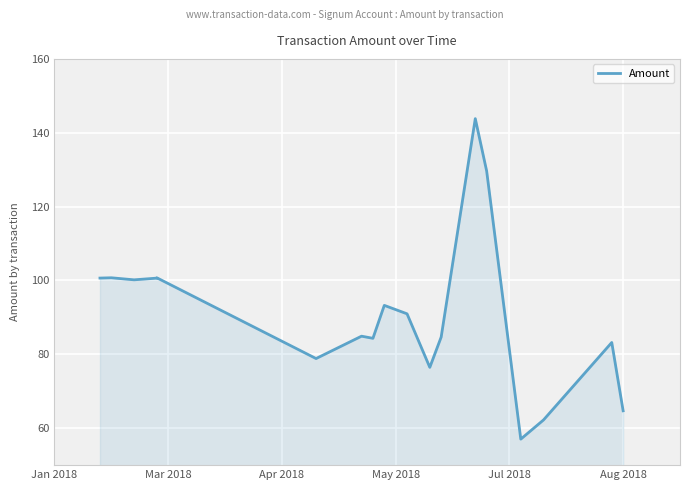

Does the chart display data point markers on the line(s)?

No